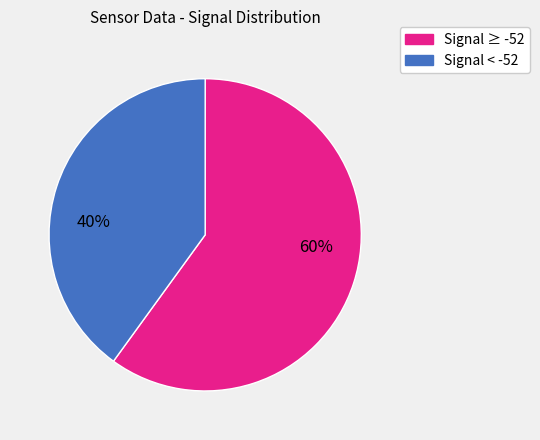

To the nearest percent, what is the difference between the largest and smallest slice percentages?

20%